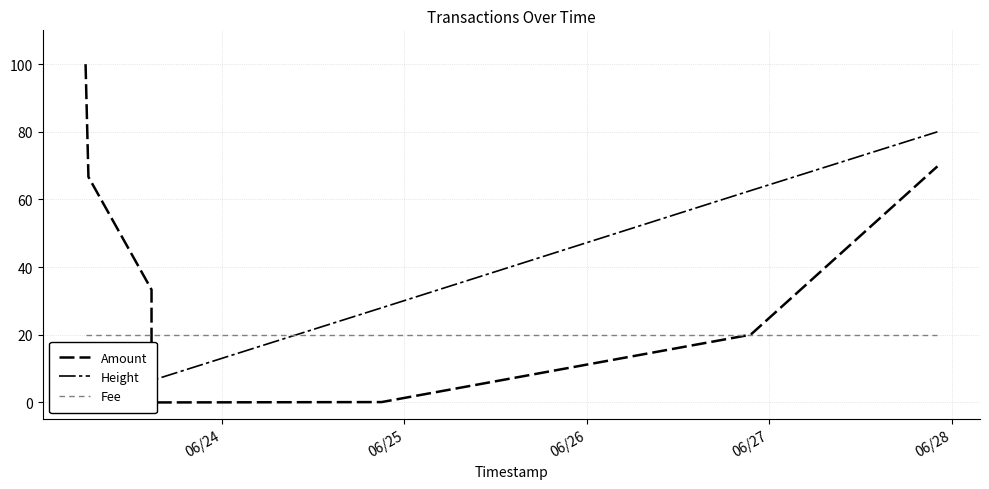

At which label does Fee reach its minimum?

06/24